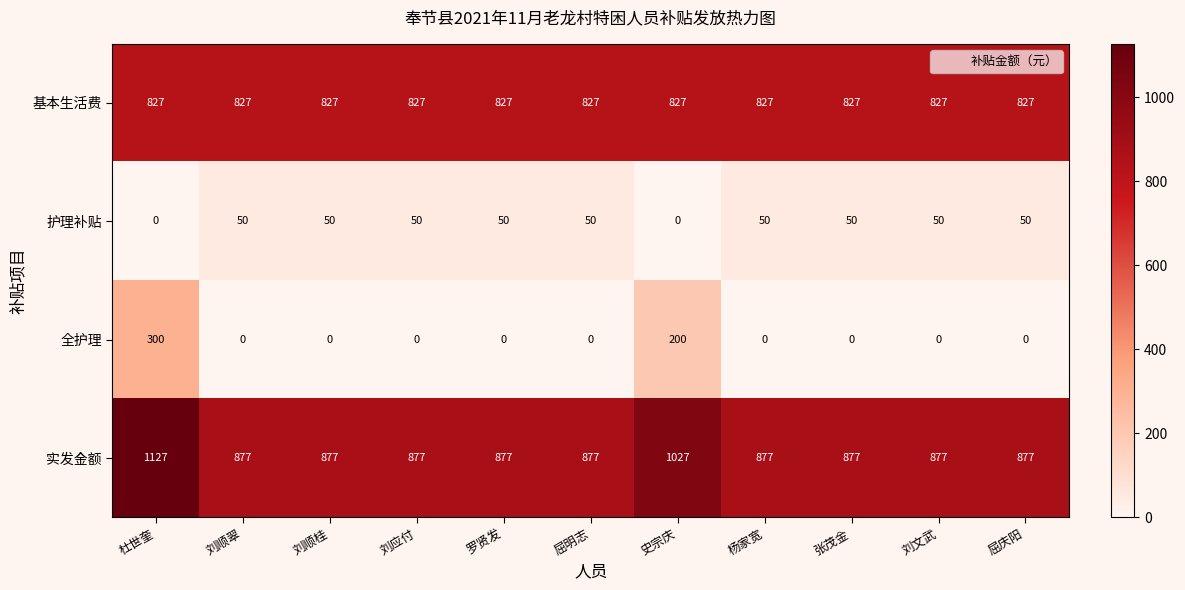

What is the total value across all series at 史宗庆?

2054